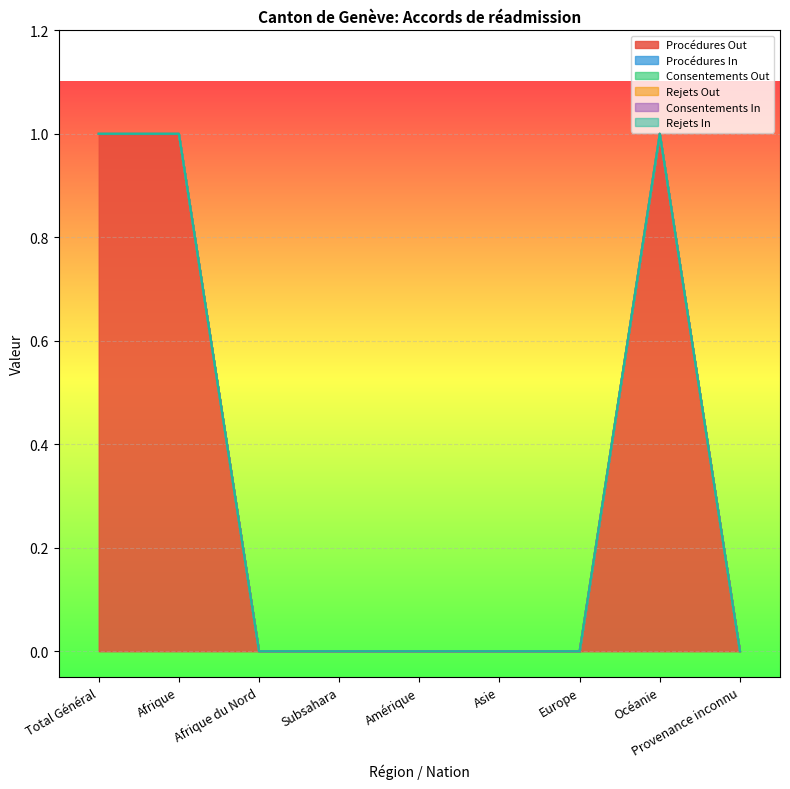

What is the total value across all series at Afrique?

1